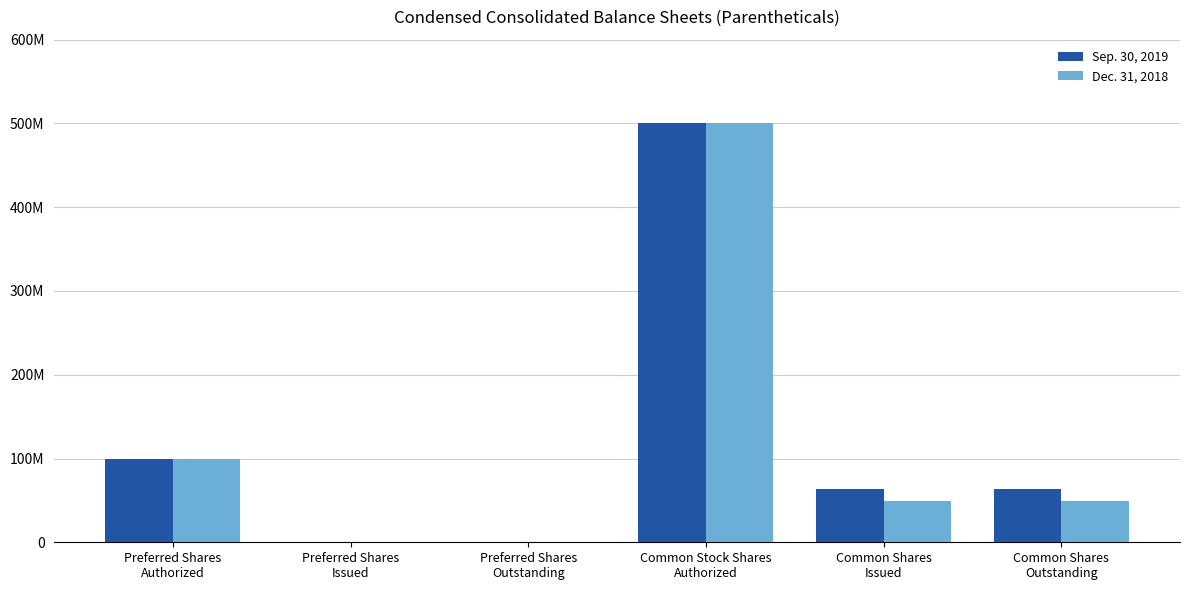

Does the chart contain stacked bars?

No